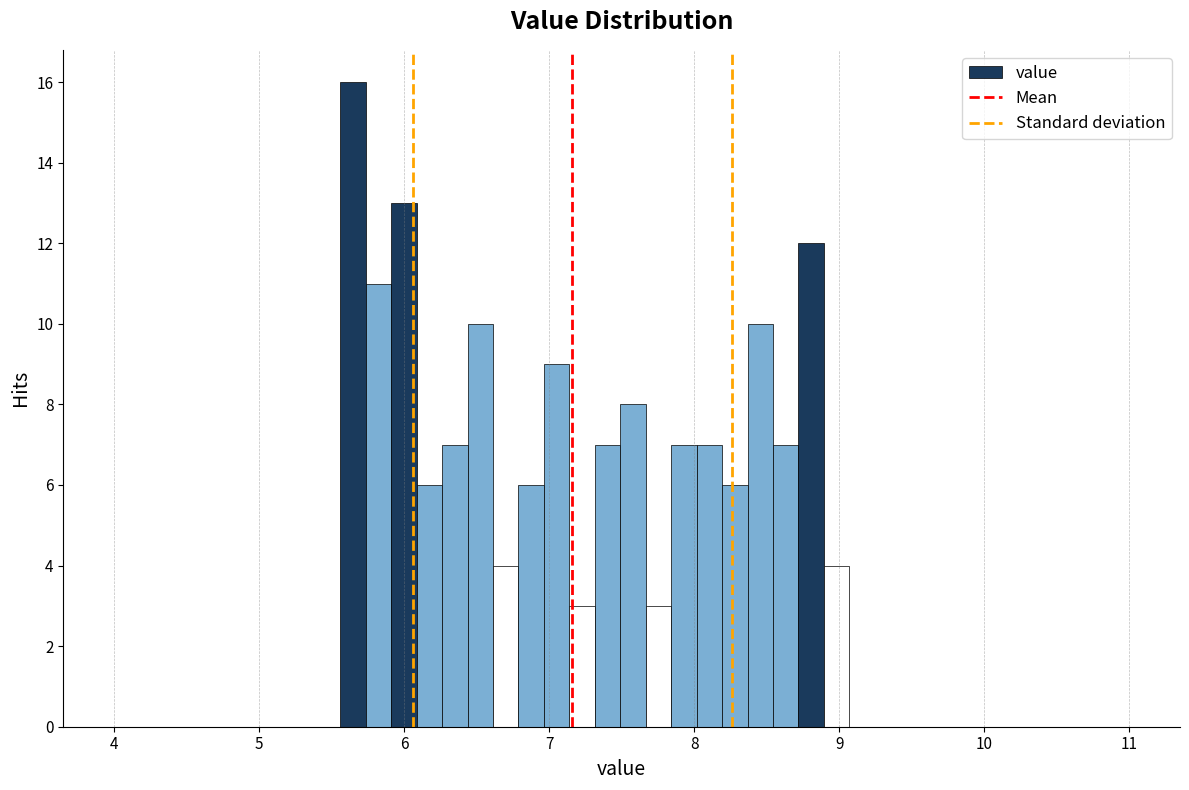

Around what value on the x-axis is the tallest bar? Give the approximate position of its centre, as read against the axis.

5.6